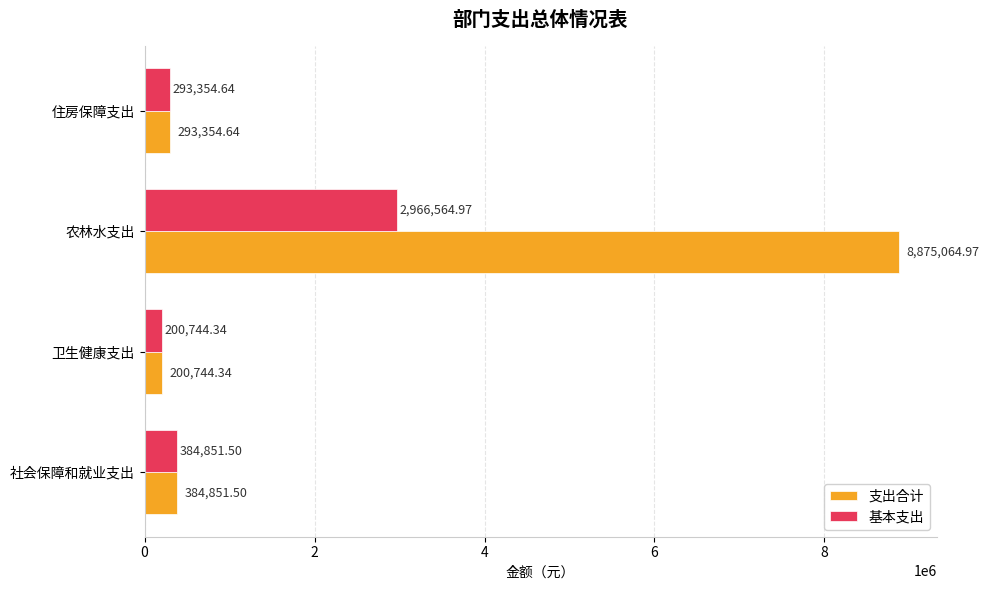

Which series has the widest spread of values?

支出合计